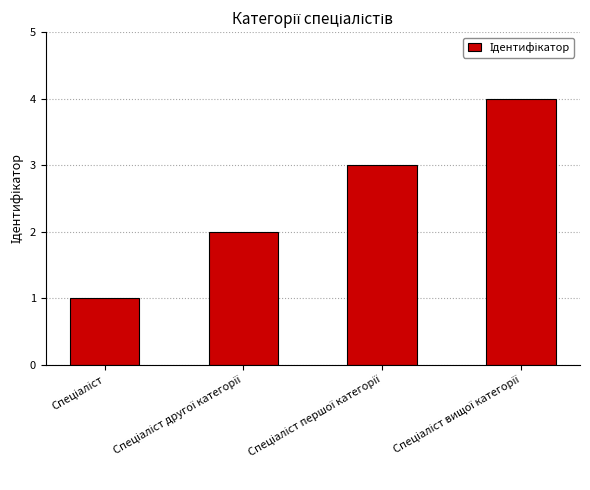

What is the maximum value shown in the chart?

4